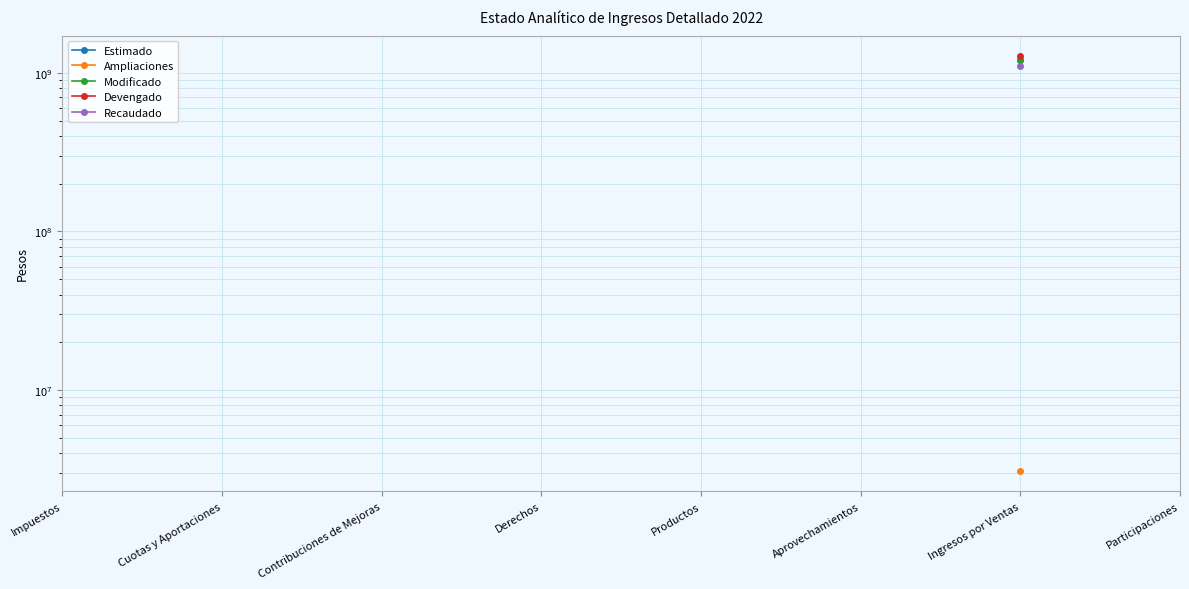

Rank the categories by Estimado value from lowest to highest.

Impuestos, Cuotas y Aportaciones, Contribuciones de Mejoras, Derechos, Productos, Aprovechamientos, Ingresos por Ventas, Participaciones